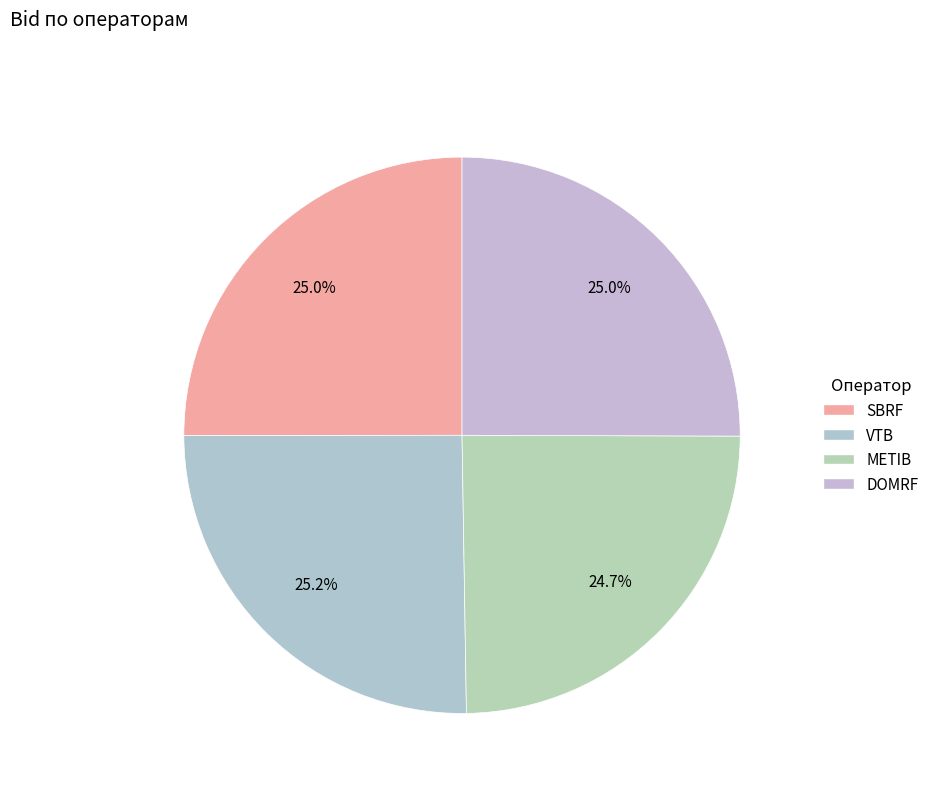

What percentage do VTB and SBRF together represent?

50.3%